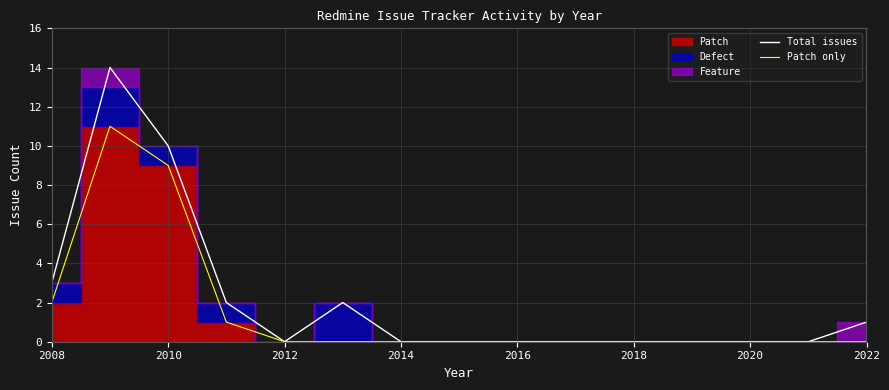

What is the difference between the second highest and minimum values in the Patch only series?

9